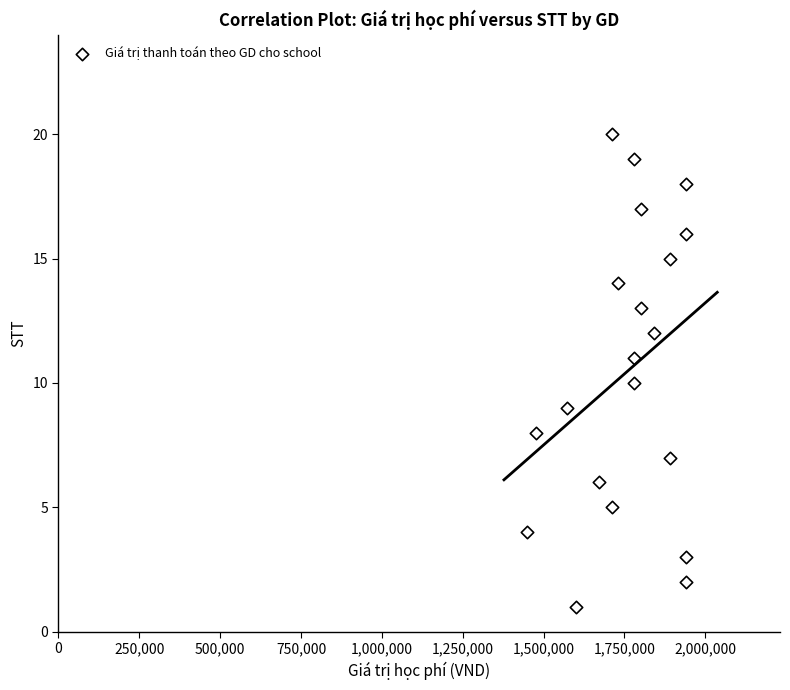

What is the range of X values (max minus min)?

490000